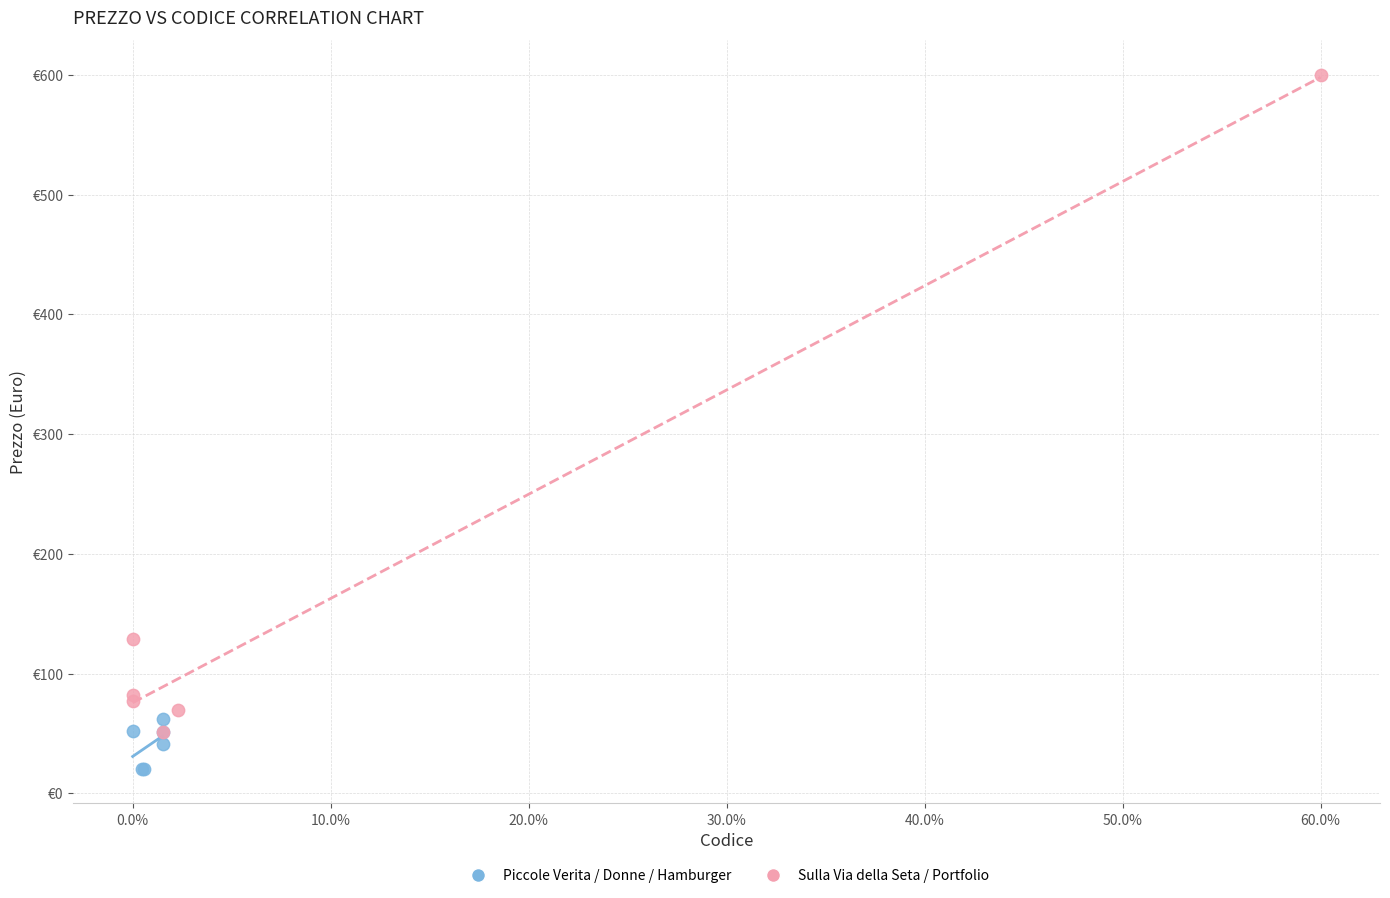

Which series has the widest spread of Y values?

Sulla Via della Seta / Portfolio